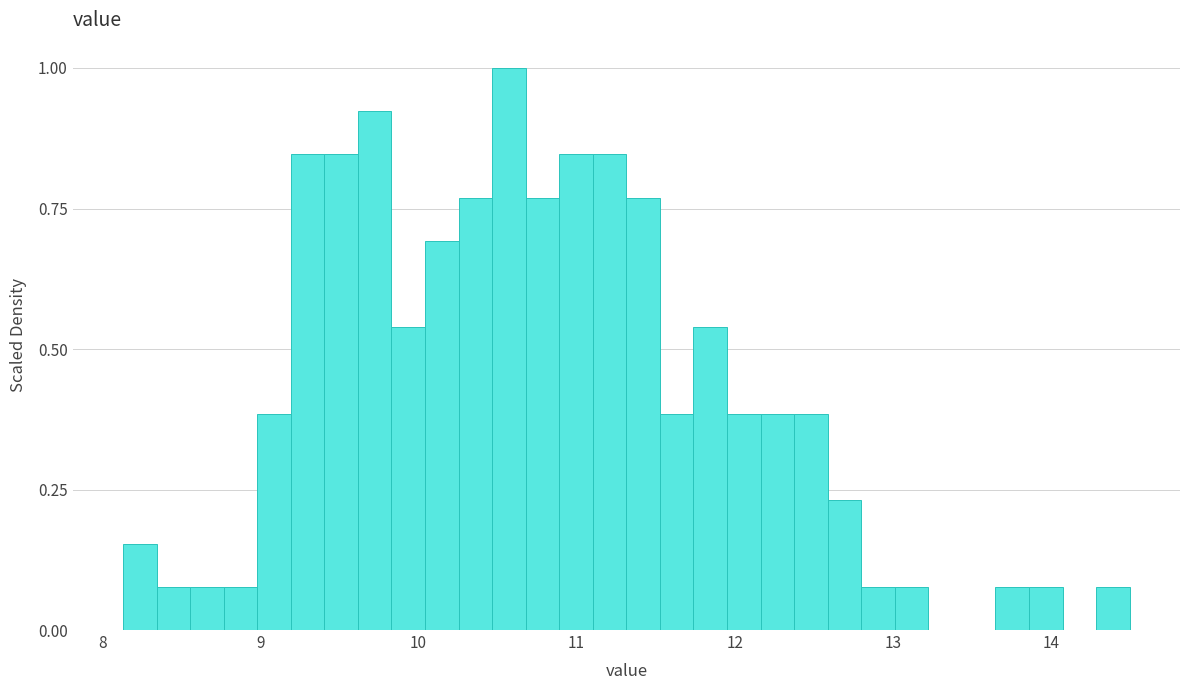

Read against the x-axis, roughly where is the centre of the tallest bar?

10.6